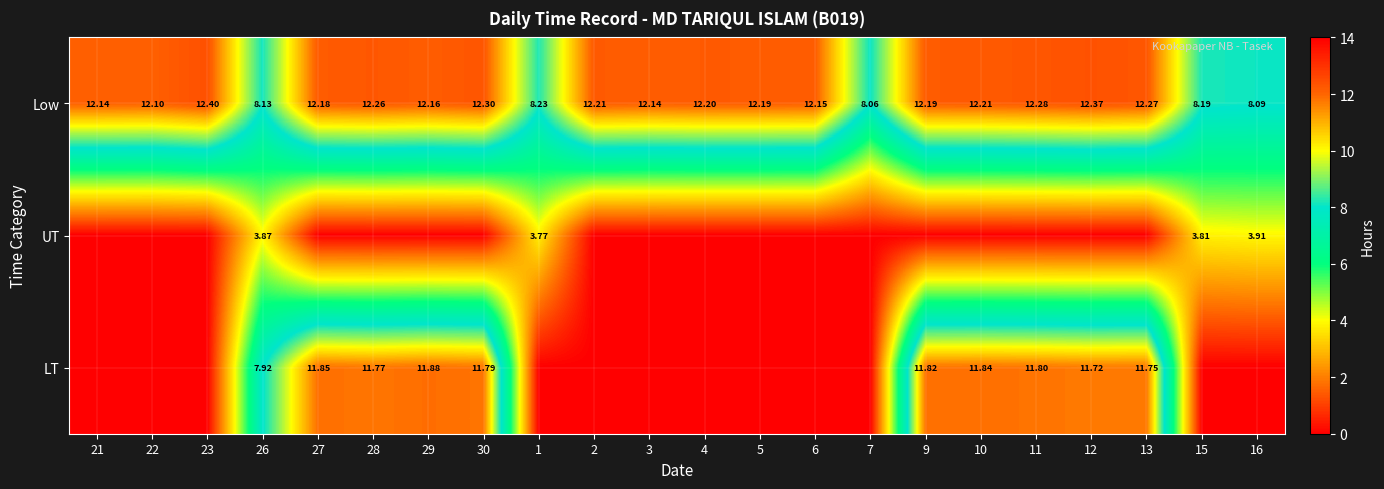

What is the sum of all LT values?

114.1